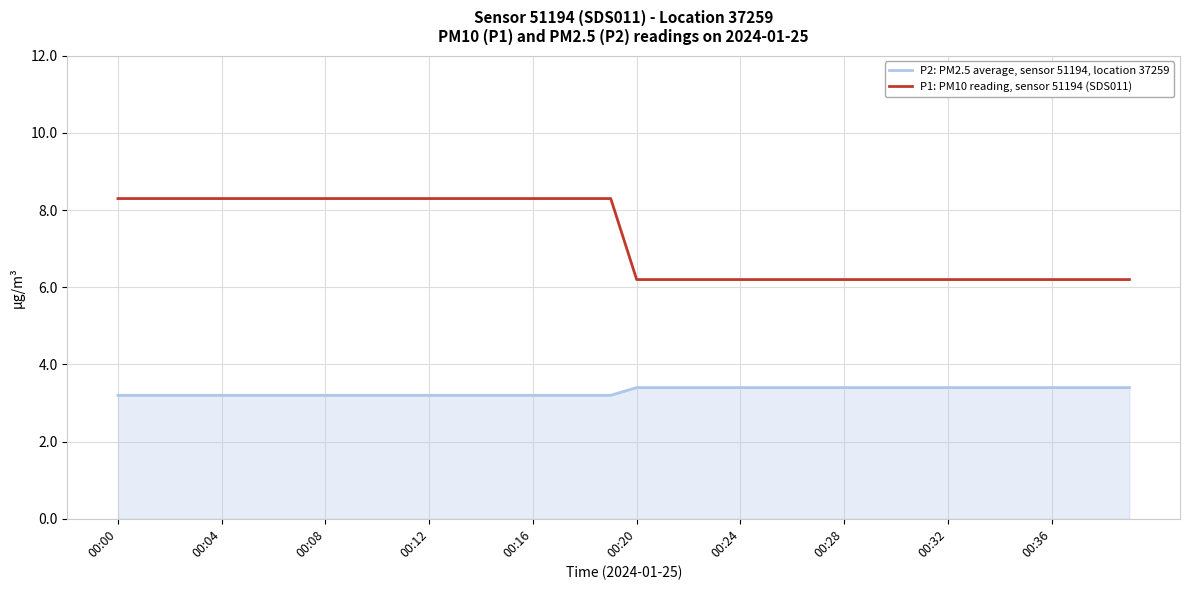

Rank the series by their maximum value, from lowest to highest.

P2: PM2.5 average, sensor 51194, location 37259, P1: PM10 reading, sensor 51194 (SDS011)